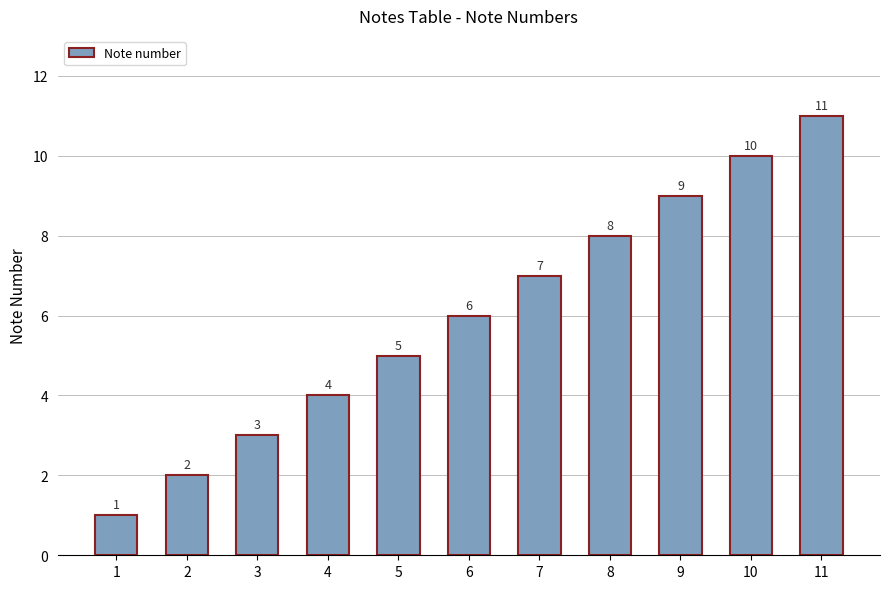

What is the change in value from 3 to 10?

+7